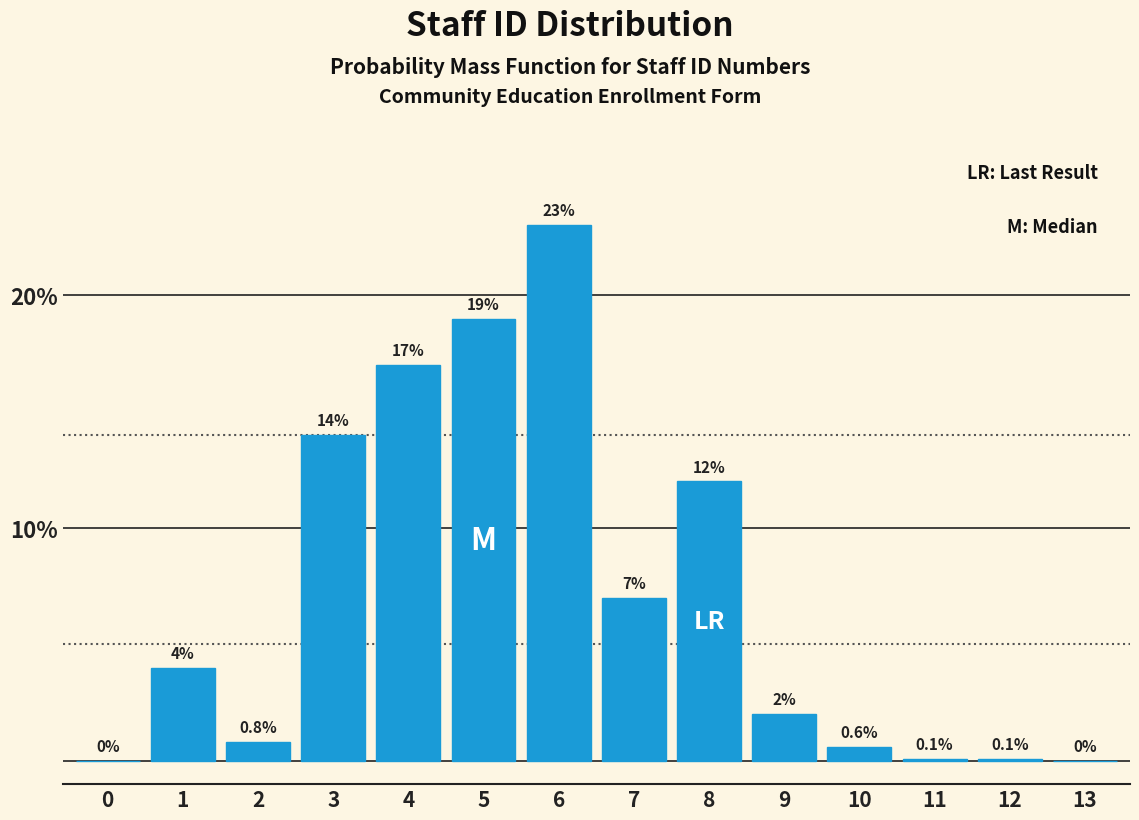

Reading right to left, what are all the values shown in this chart?

13=0.0	12=0.1	11=0.1	10=0.6	9=2.0	8=12.0	7=7.0	6=23.0	5=19.0	4=17.0	3=14.0	2=0.8	1=4.0	0=0.0